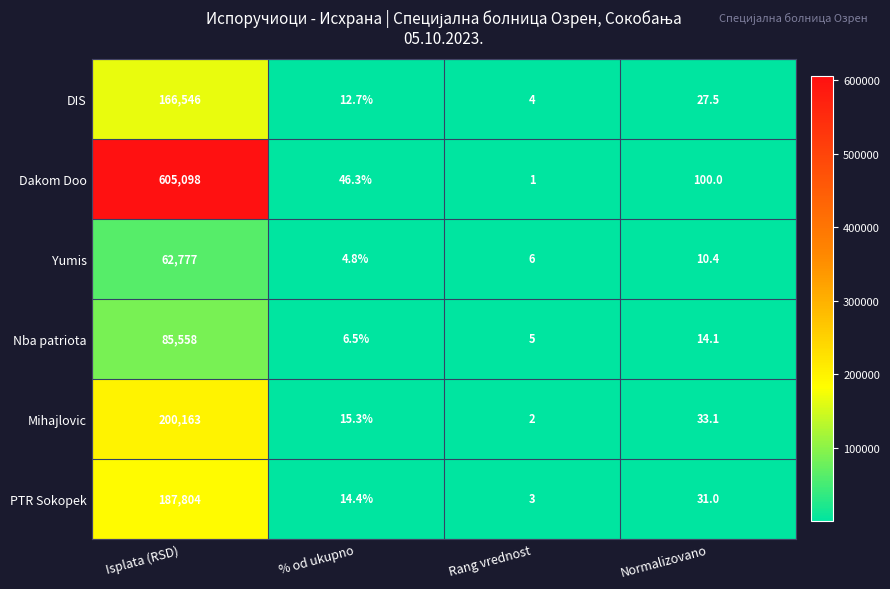

Is the value of Nba patriota at Normalizovano greater than the value of Dakom Doo at Normalizovano?

No